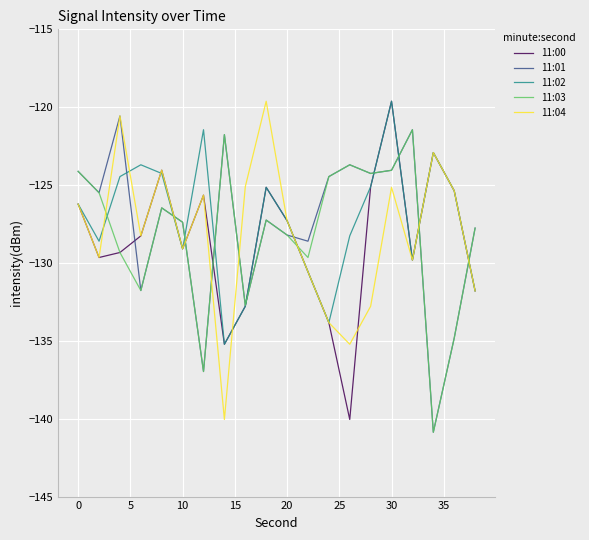

Which series has the largest total across all categories?

11:02